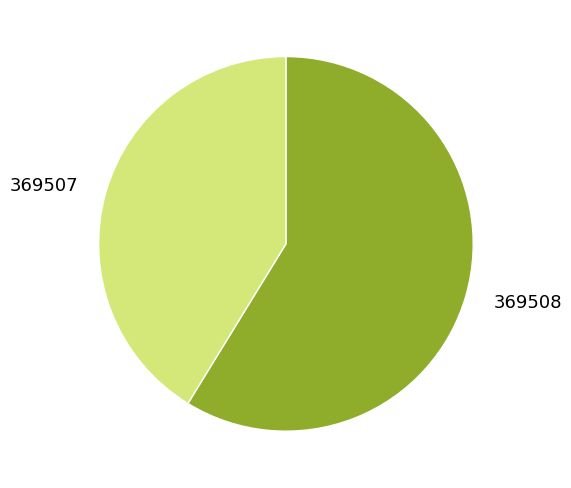

What is the majority slice?

369508